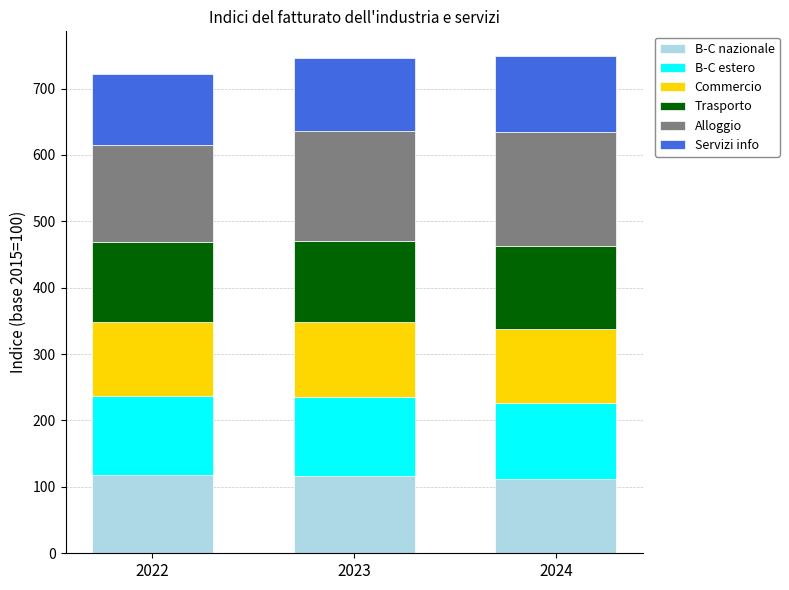

Is it true that B-C nazionale equals 32.7 at 2024?

False